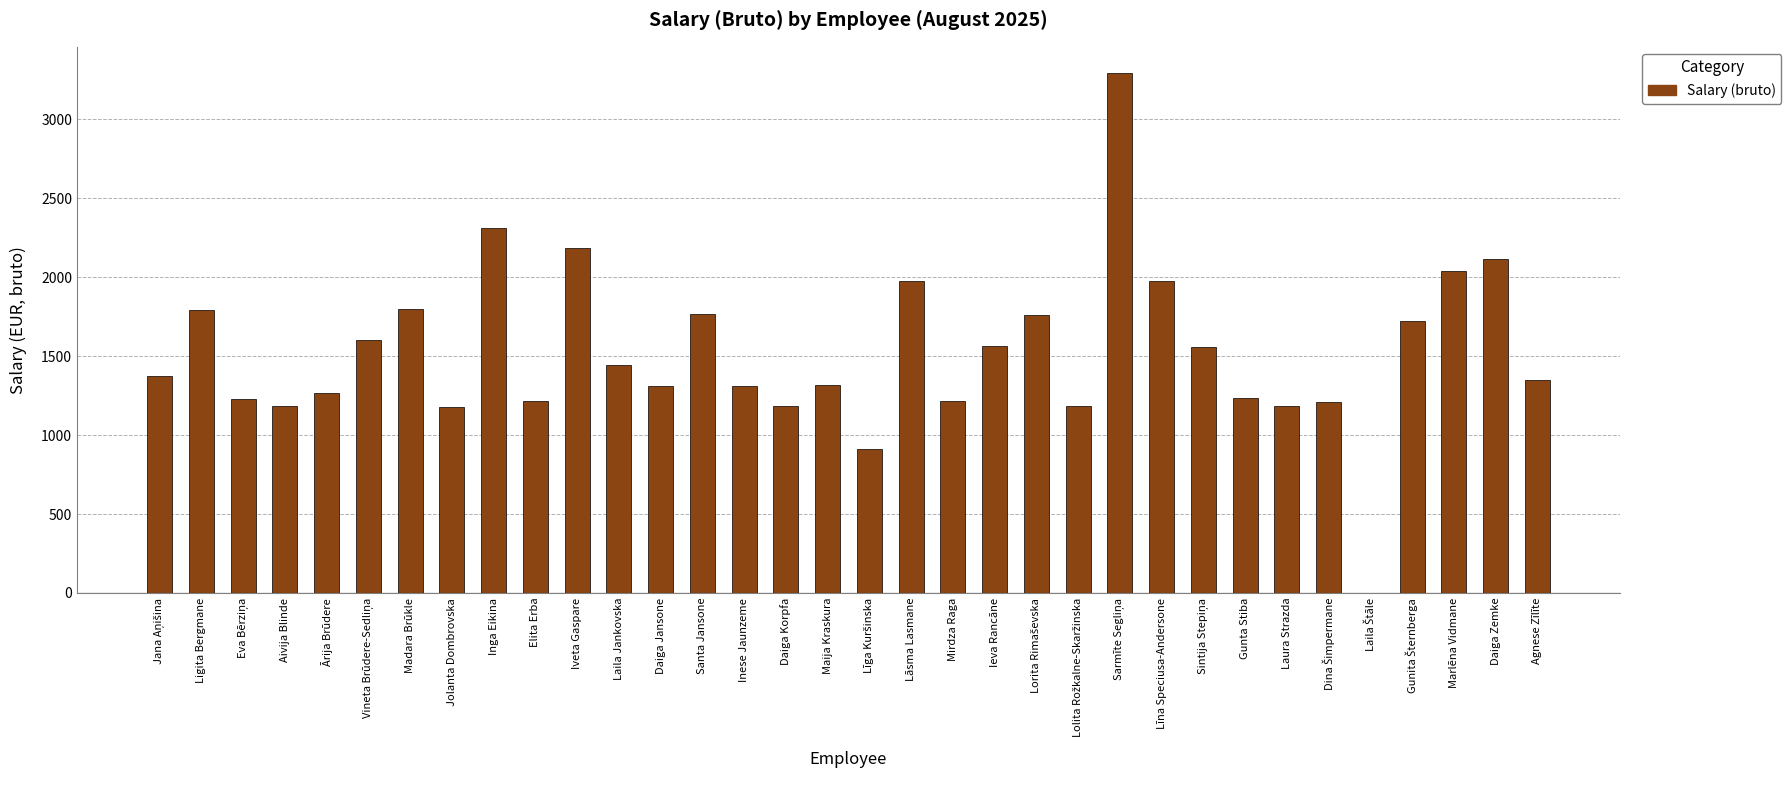

True or false: the data shows 1972 at Gunta Stiba.

False